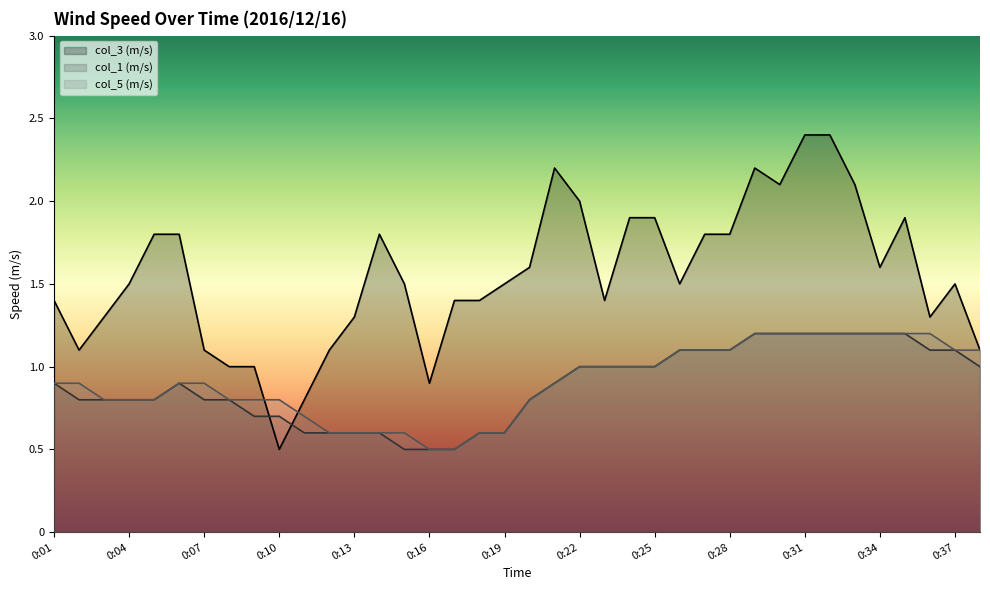

At how many categories does at least one series exceed 0?

38